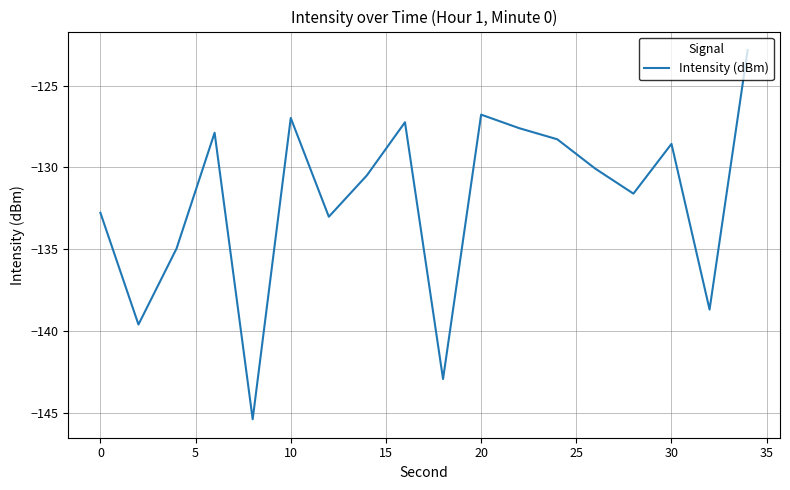

What is the smallest value displayed?

-145.4